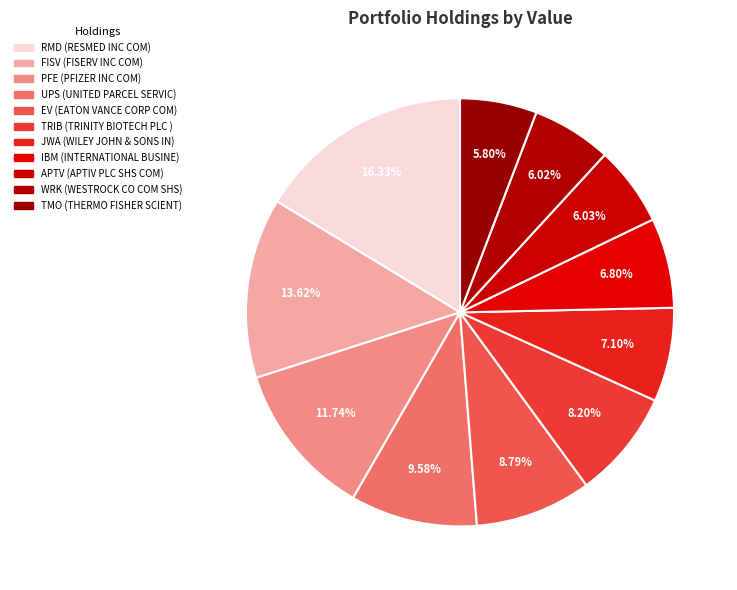

How many segments does this pie chart have?

11